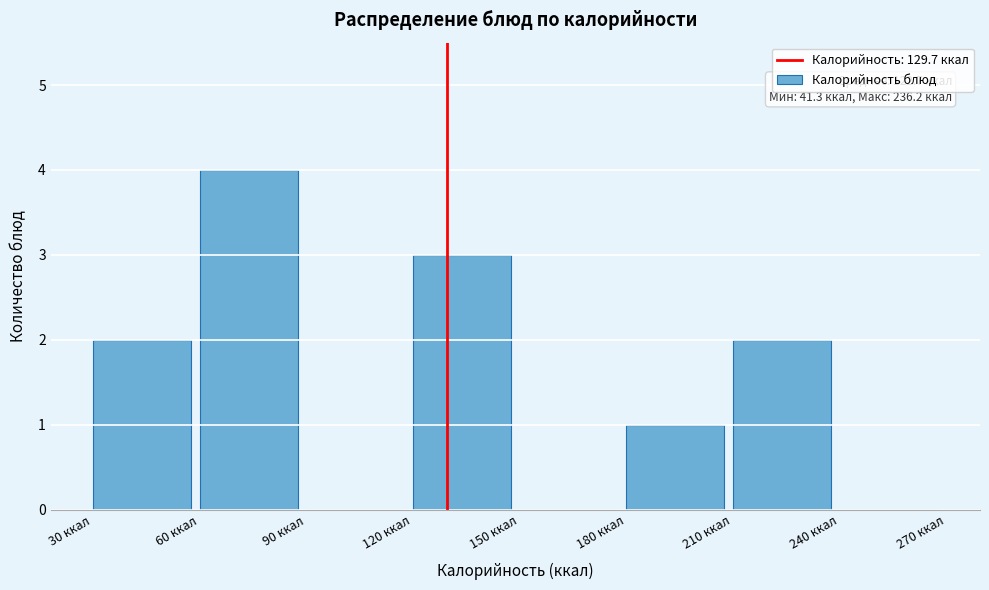

Which range on the x-axis has the tallest bar?

60 to 90